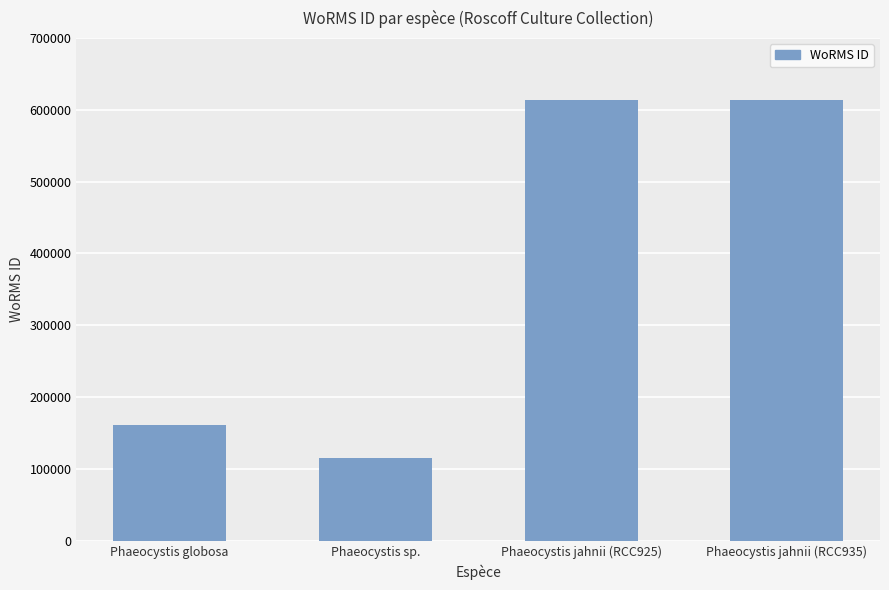

Reading left to right, list all the values displayed in this chart.

Phaeocystis globosa=160538	Phaeocystis sp.=115088	Phaeocystis jahnii (RCC925)=613430	Phaeocystis jahnii (RCC935)=613430